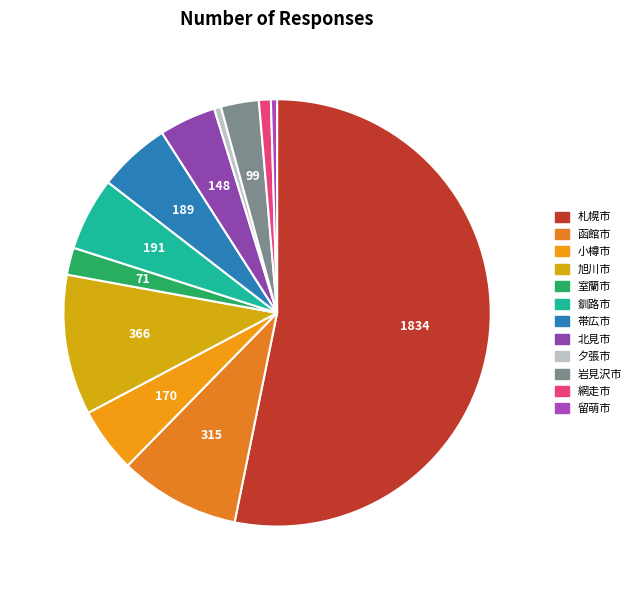

Is 札幌市 the majority of the pie?

Yes